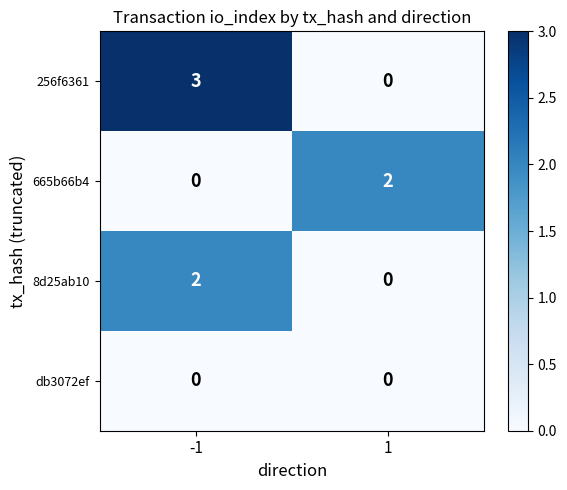

What is the difference between the maximum and minimum values in the 256f6361 series?

3